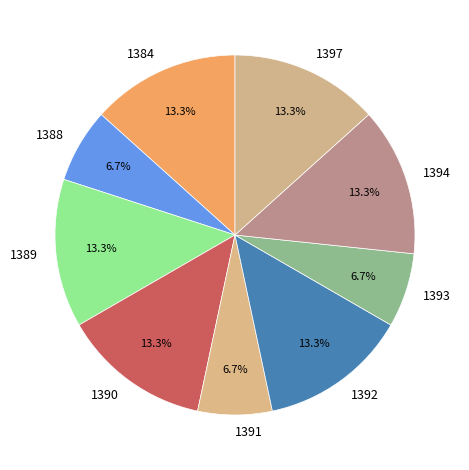

Combined, what portion of the pie is 1389 and 1391?

20.0%